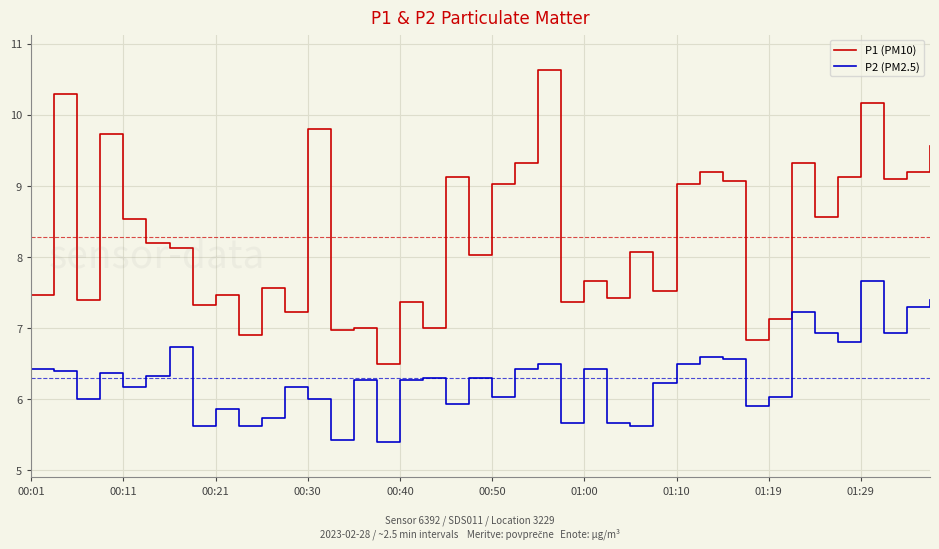

List the series in order of their peak value, lowest first.

P2 (PM2.5), P1 (PM10)